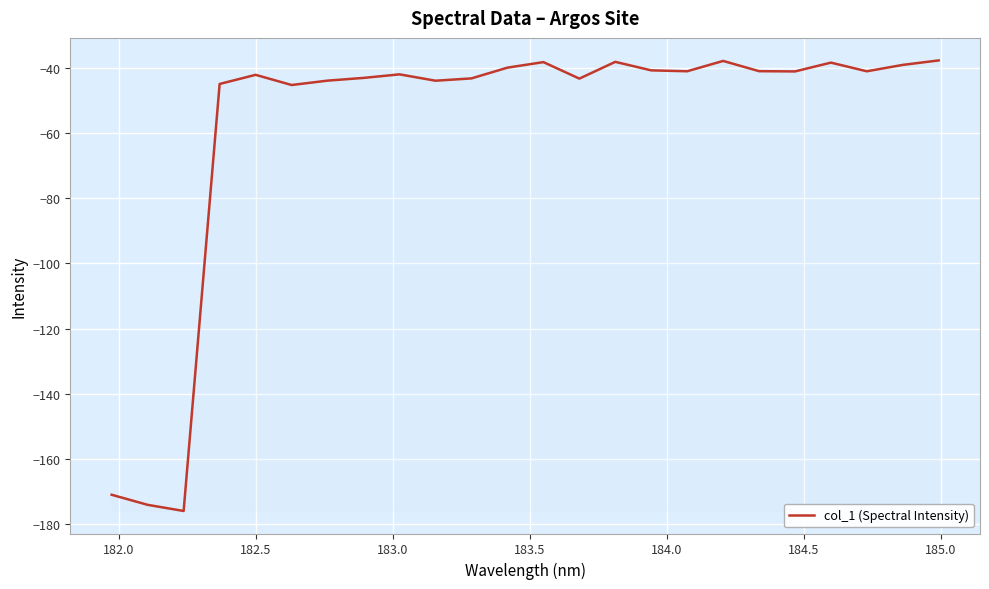

What is the difference between the maximum and second lowest values?

136.2